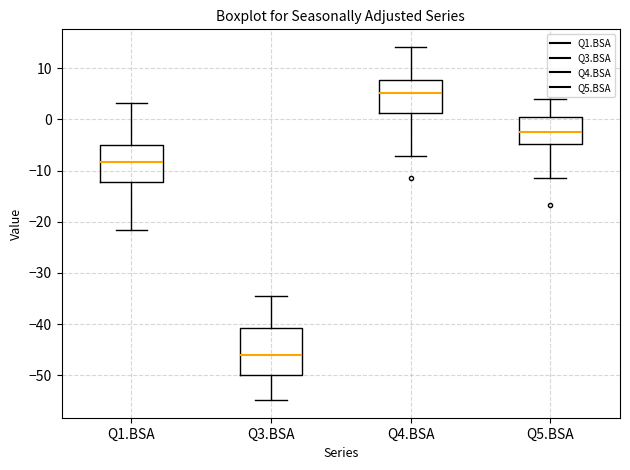

Reading left to right, transcribe this box plot: for each box, give where its median line is, the range the box spans, and where its two whiskers end, as read against the y-axis. The values are not printed on the chart, so give them approximately, as read against the axis.

Q1.BSA: median -8, box -12 to -5, whiskers -22 to 3
Q3.BSA: median -46, box -50 to -41, whiskers -55 to -35
Q4.BSA: median 5, box 1 to 8, whiskers -7 to 14
Q5.BSA: median -3, box -5 to 0, whiskers -11 to 4